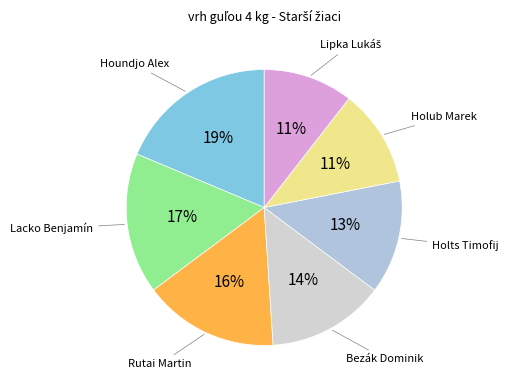

Does any single category account for the majority?

No